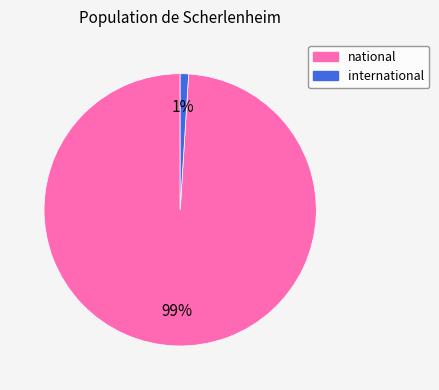

How many segments does this pie chart have?

2